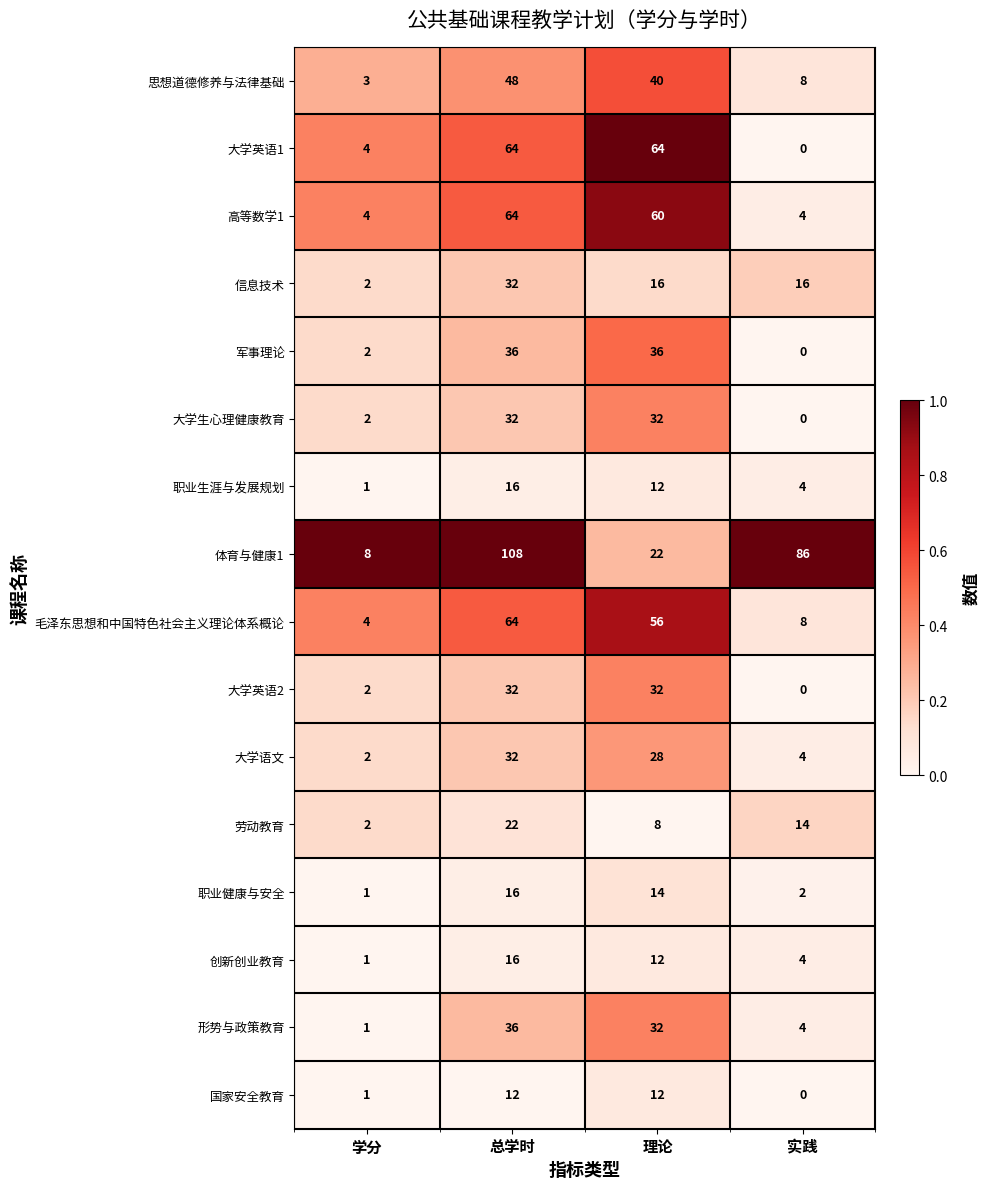

Which series has the widest spread of values?

体育与健康1